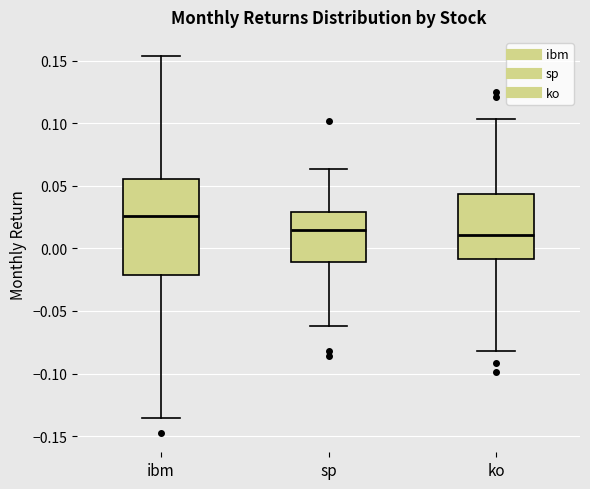

Which box has the highest median line?

ibm